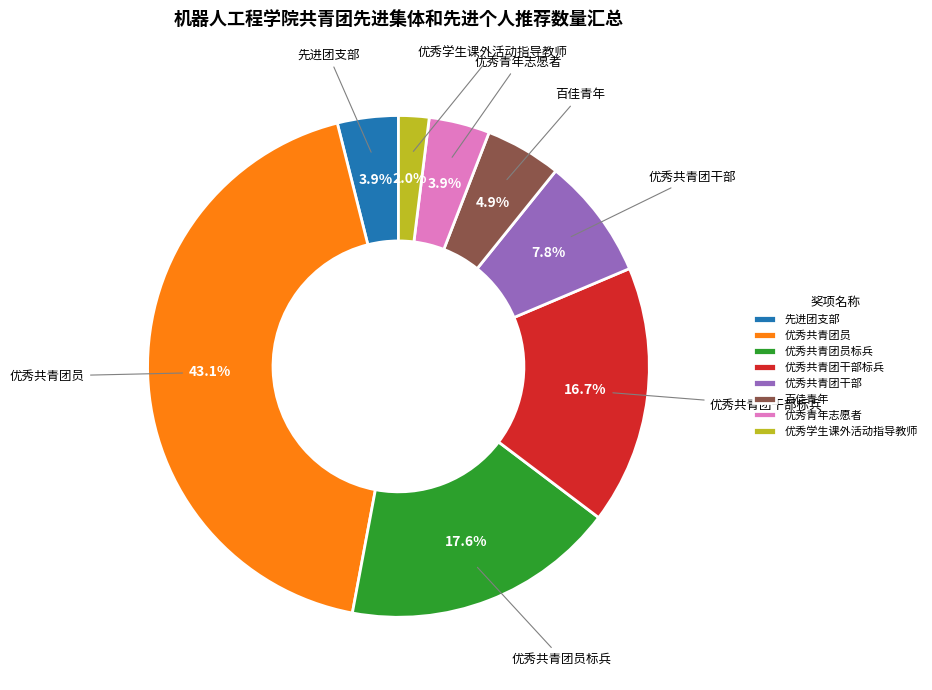

Is 先进团支部 the majority of the pie?

No